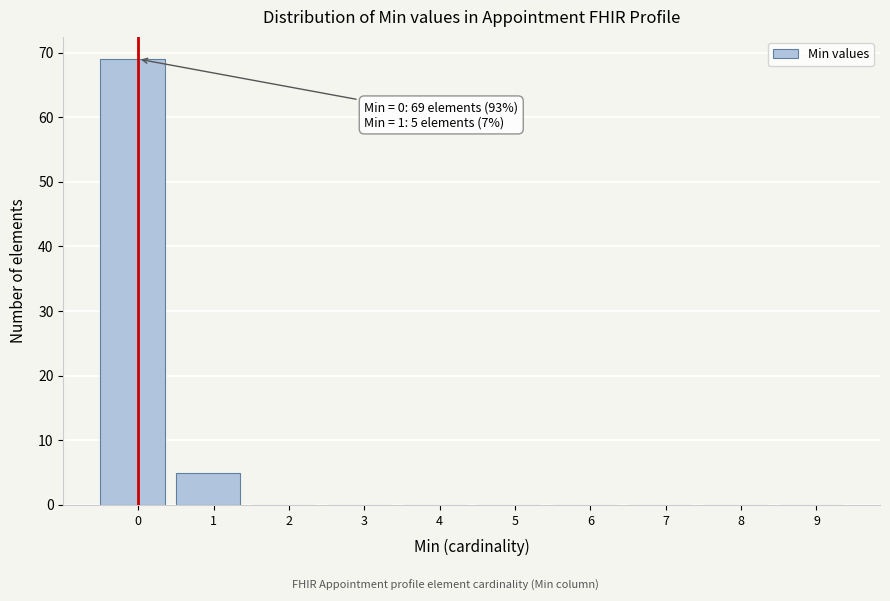

Reading left to right, what are all the values shown in this chart?

0=69	1=5	2=0	3=0	4=0	5=0	6=0	7=0	8=0	9=0